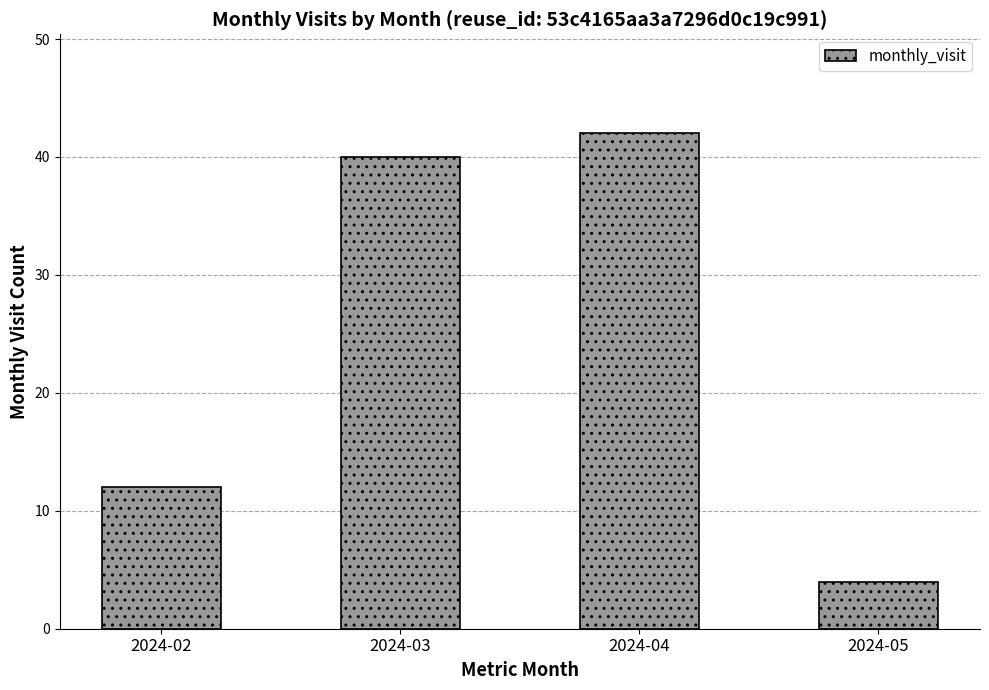

True or false: the data shows 42 at 2024-04.

True